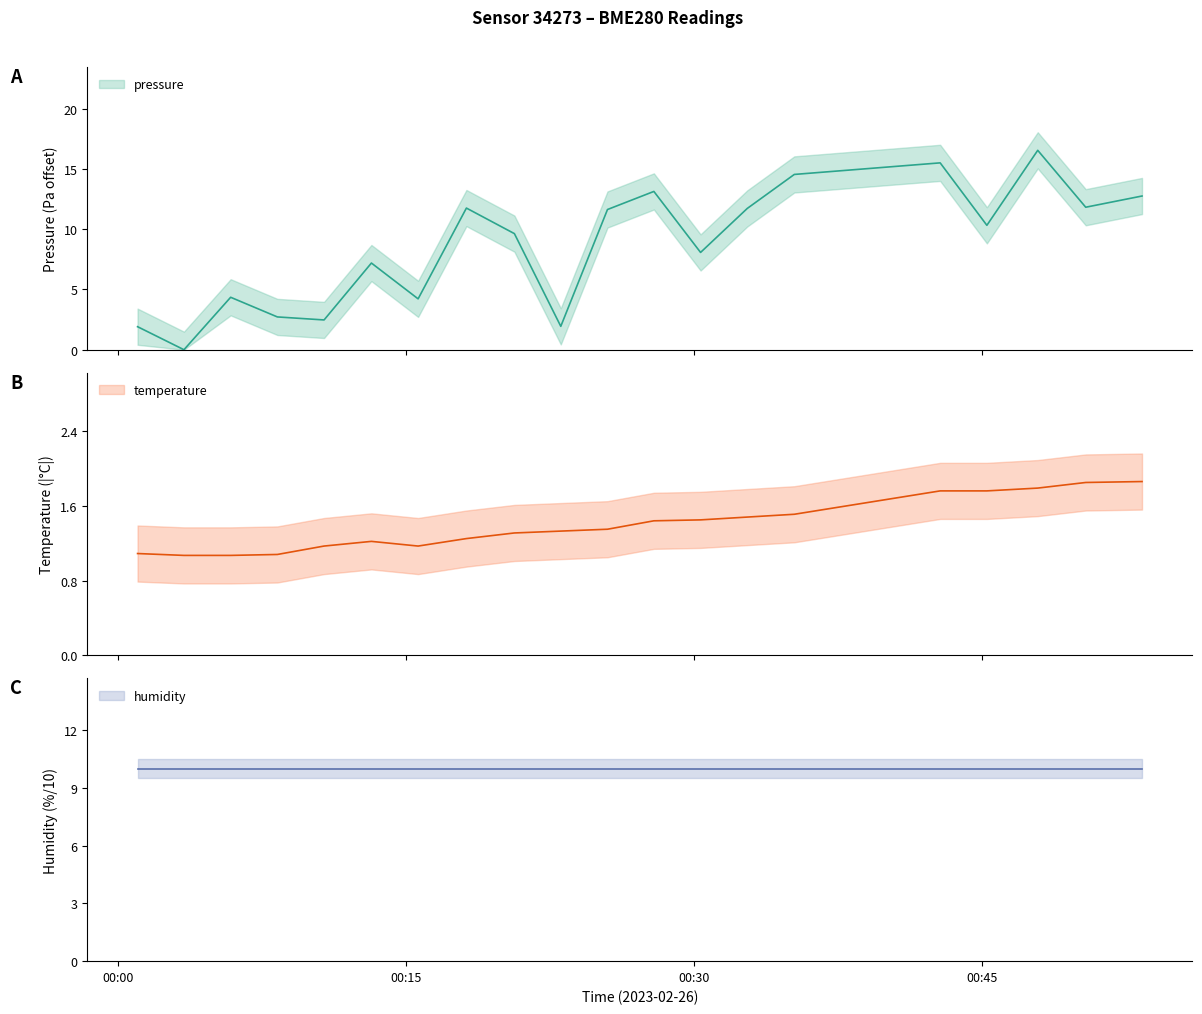

Read the temperature value at 2023-02-26T00:10:43.

1.2